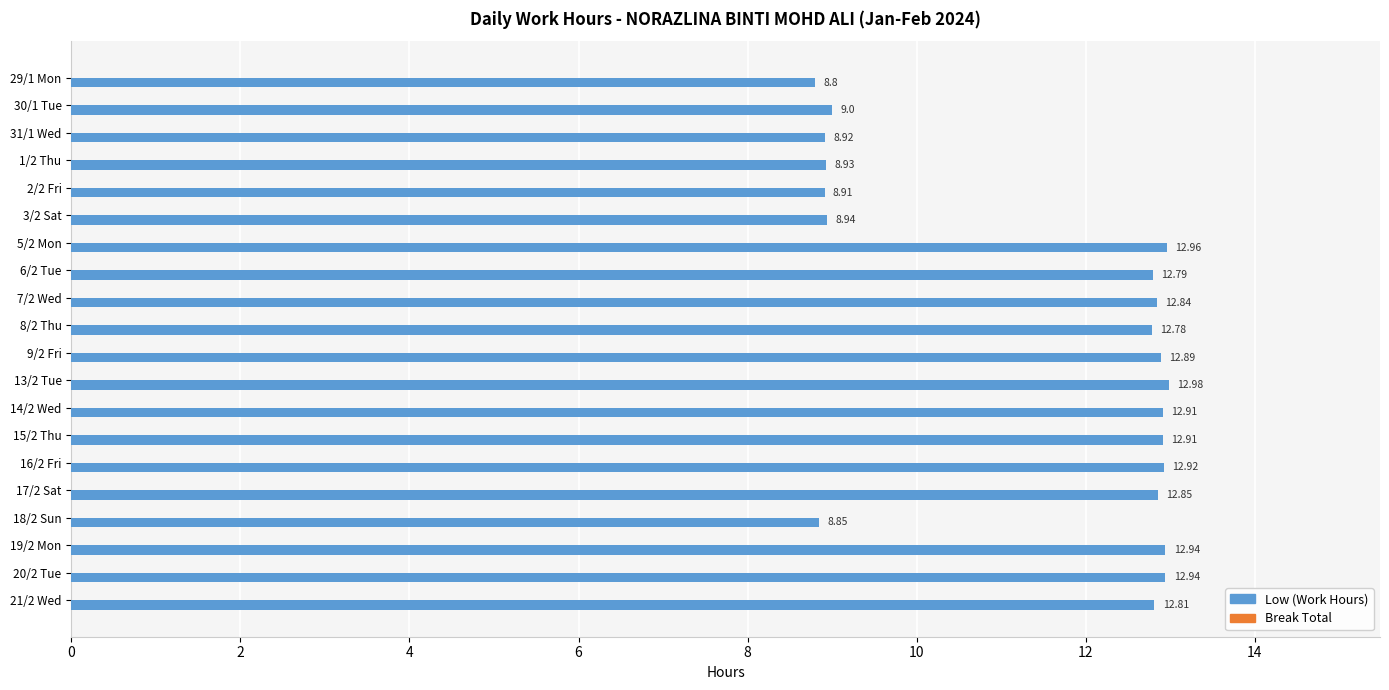

What is the change in value from 29/1 Mon to 31/1 Wed?

+0.1